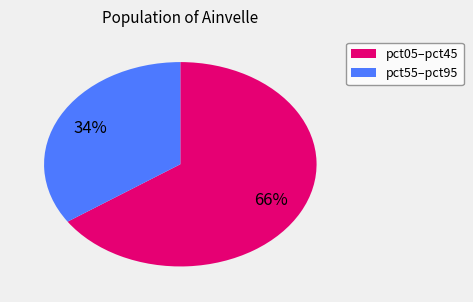

How many segments does this pie chart have?

2